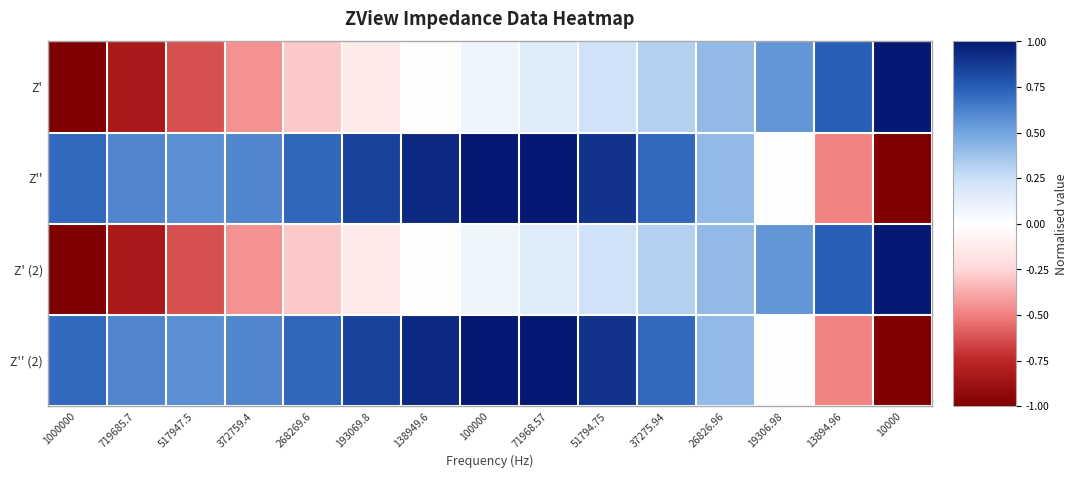

Which series has the widest spread of values?

Z'